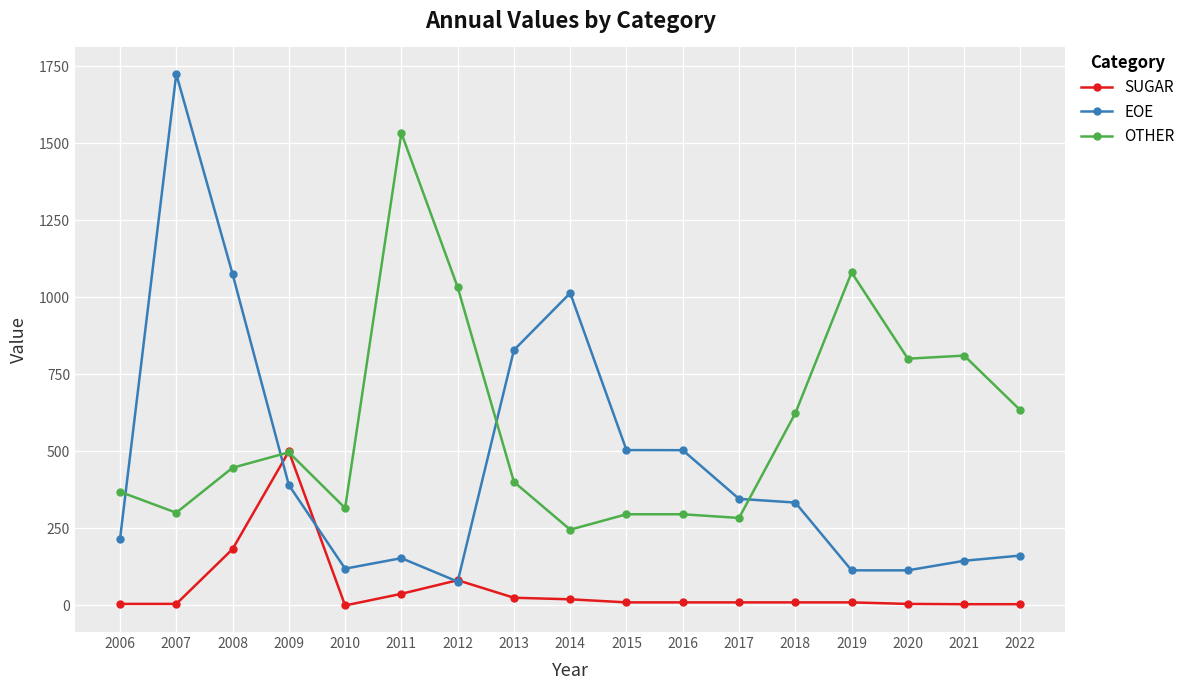

Read the OTHER value at 2008.

447.0